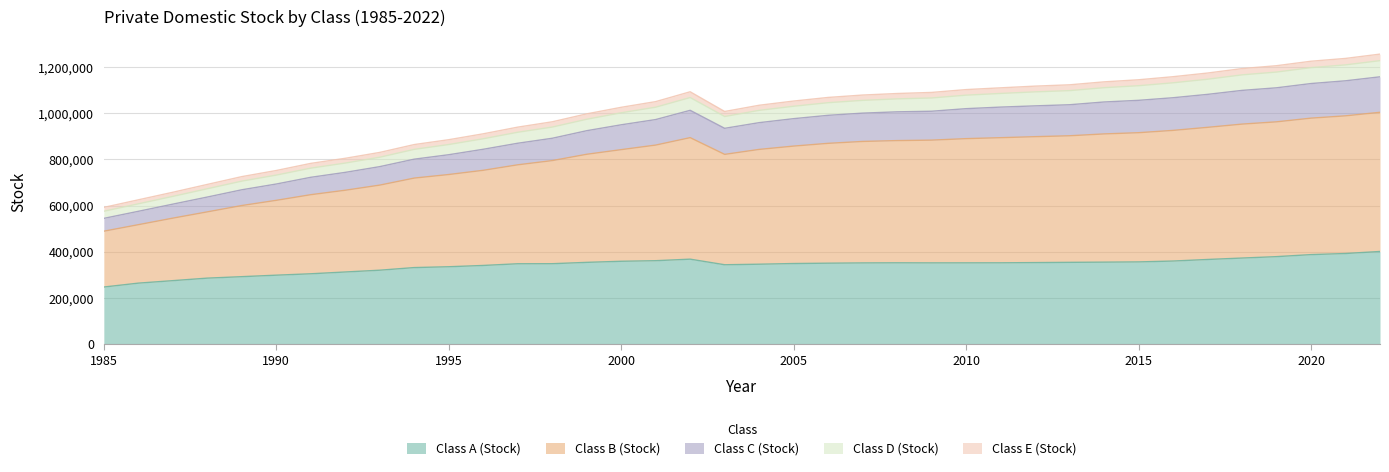

The value of Class A (Stock) at 1990 is 399315. True or false?

False